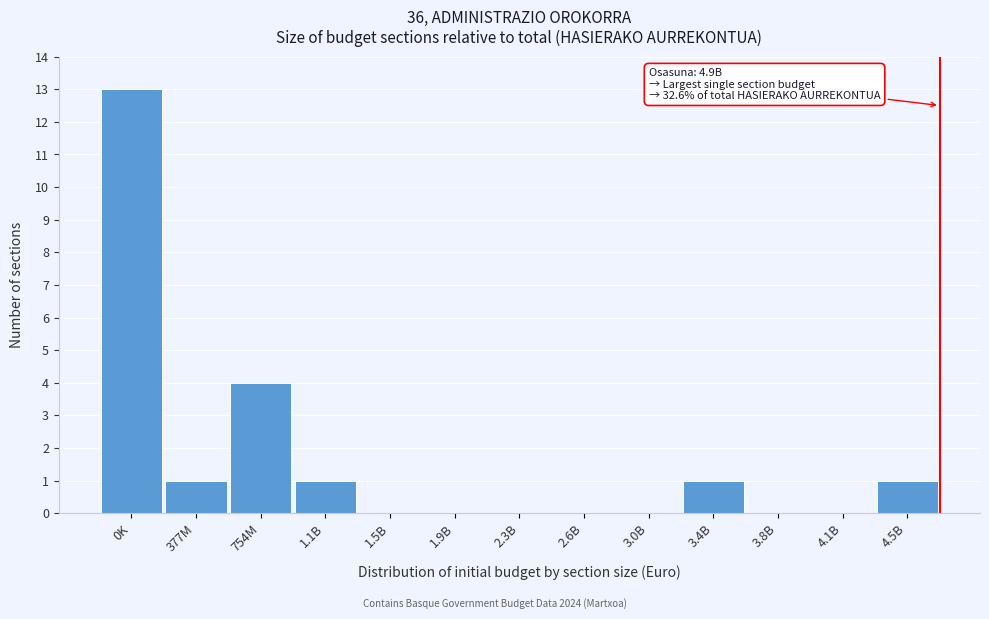

Reading left to right, what are all the values shown in this chart?

0K=13	377M=1	754M=4	1.1B=1	1.5B=0	1.9B=0	2.3B=0	2.6B=0	3.0B=0	3.4B=1	3.8B=0	4.1B=0	4.5B=1